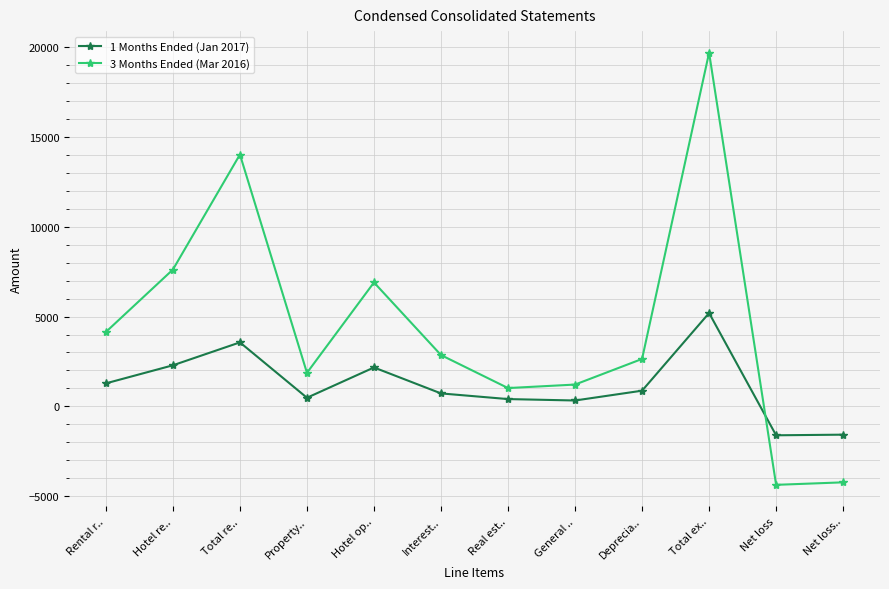

Which category has the highest value in the 3 Months Ended (Mar 2016) series?

Total ex..